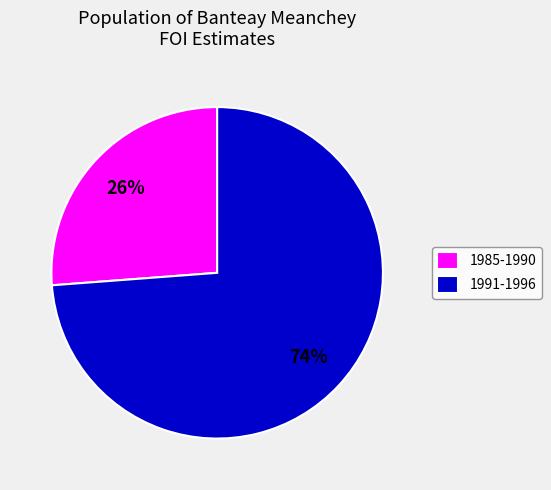

Do 1985-1990 and 1991-1996 together represent more than half of the pie?

Yes